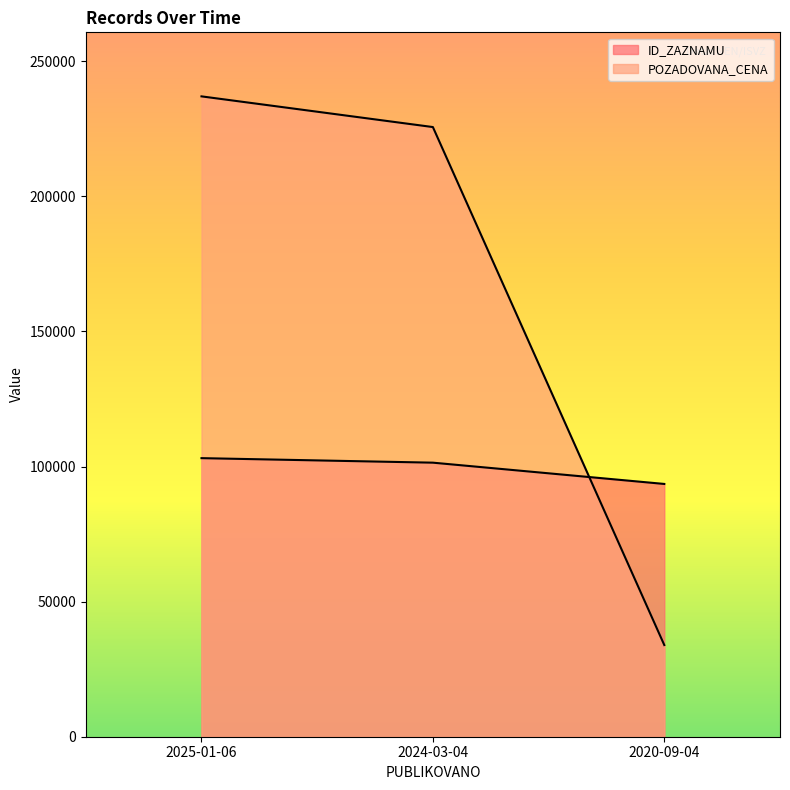

What position from the left is 2025-01-06?

1